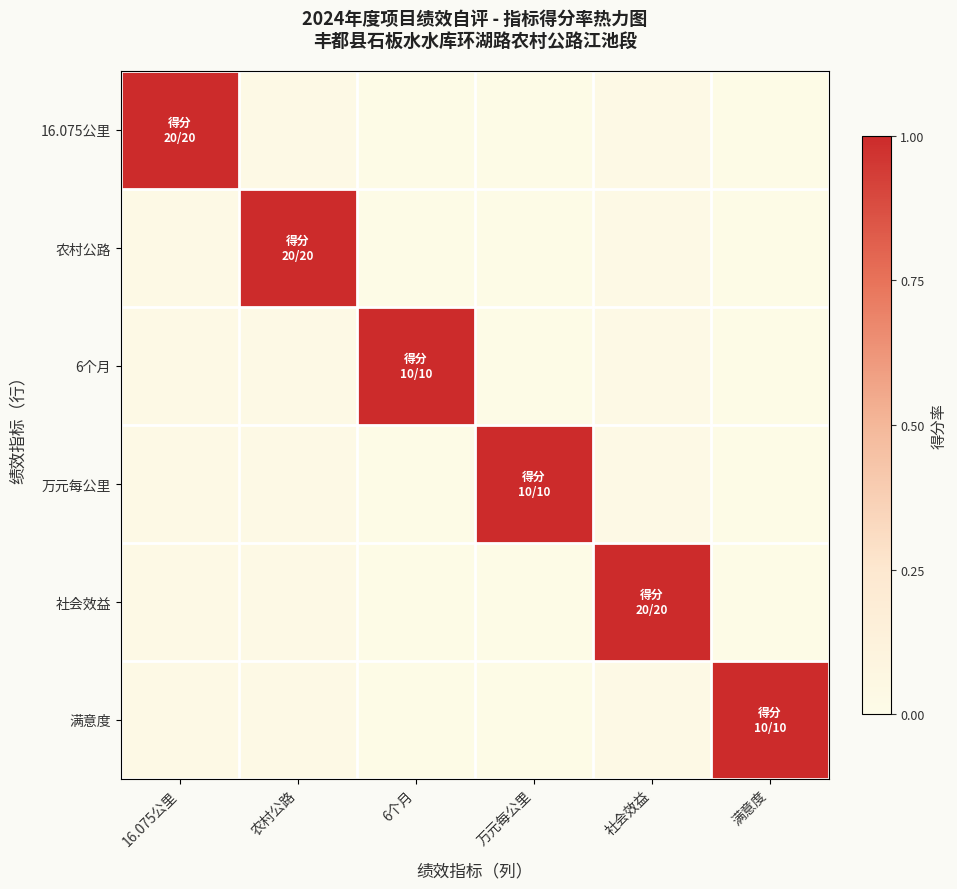

At 16.075公里, list the series in order from largest to smallest.

16.075公里, 农村公路, 6个月, 万元每公里, 社会效益, 满意度